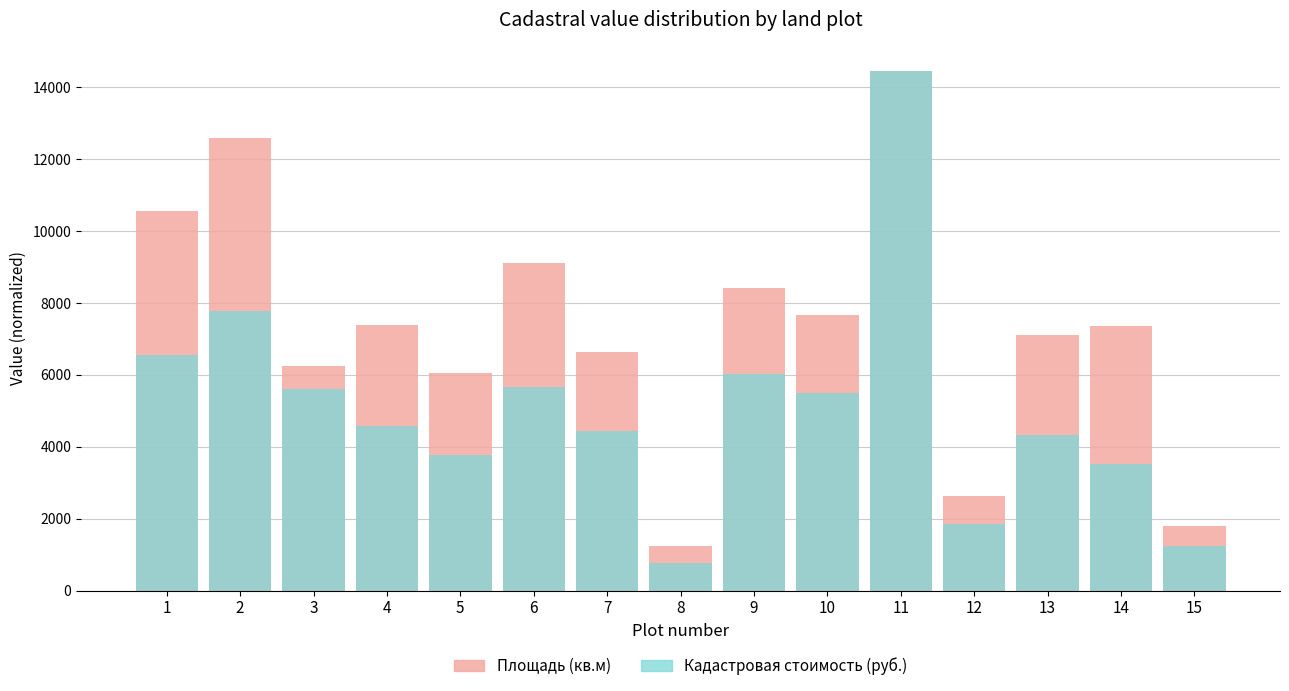

What is the difference between the Кадастровая стоимость (руб.) values at 15 and 2?

6546.9